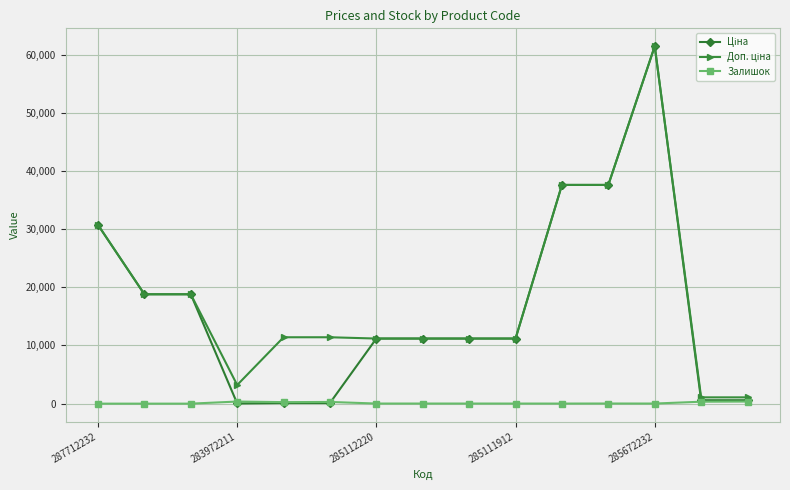

Count the number of categories in the chart.

15